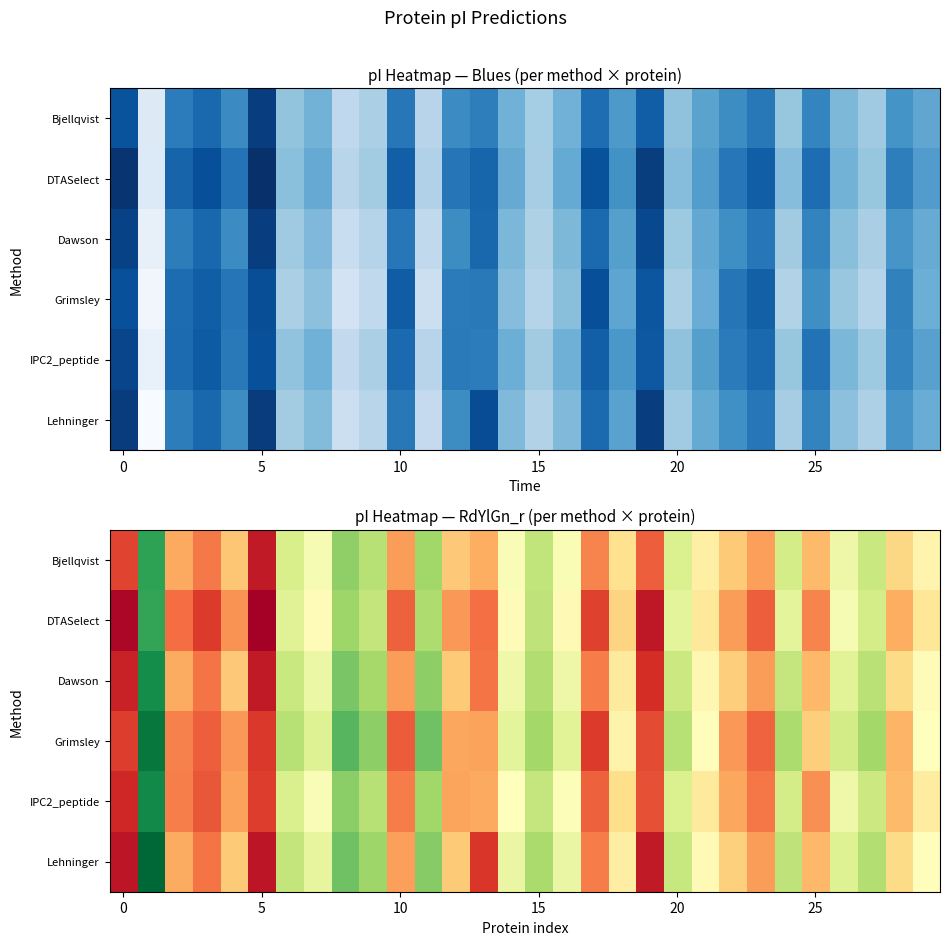

What is the difference between the row_5 values at 14 and 8?

1.1